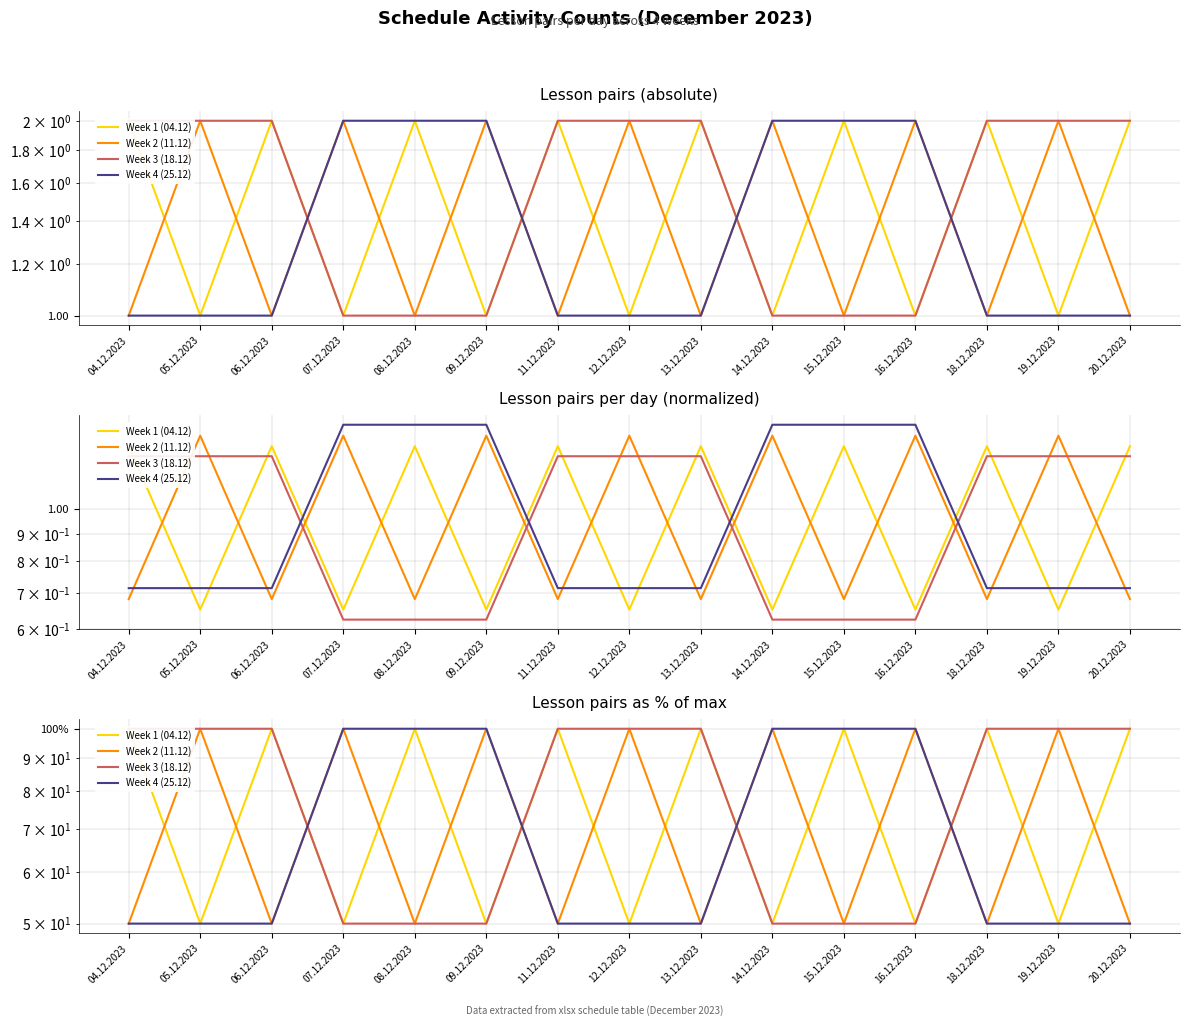

Reading right to left, what are all the values shown in this chart?

Week 1 (04.12): 20.12.2023=100	19.12.2023=50	18.12.2023=100	16.12.2023=50	15.12.2023=100	14.12.2023=50	13.12.2023=100	12.12.2023=50	11.12.2023=100	09.12.2023=50	08.12.2023=100	07.12.2023=50	06.12.2023=100	05.12.2023=50	04.12.2023=100
Week 2 (11.12): 20.12.2023=50	19.12.2023=100	18.12.2023=50	16.12.2023=100	15.12.2023=50	14.12.2023=100	13.12.2023=50	12.12.2023=100	11.12.2023=50	09.12.2023=100	08.12.2023=50	07.12.2023=100	06.12.2023=50	05.12.2023=100	04.12.2023=50
Week 3 (18.12): 20.12.2023=100	19.12.2023=100	18.12.2023=100	16.12.2023=50	15.12.2023=50	14.12.2023=50	13.12.2023=100	12.12.2023=100	11.12.2023=100	09.12.2023=50	08.12.2023=50	07.12.2023=50	06.12.2023=100	05.12.2023=100	04.12.2023=100
Week 4 (25.12): 20.12.2023=50	19.12.2023=50	18.12.2023=50	16.12.2023=100	15.12.2023=100	14.12.2023=100	13.12.2023=50	12.12.2023=50	11.12.2023=50	09.12.2023=100	08.12.2023=100	07.12.2023=100	06.12.2023=50	05.12.2023=50	04.12.2023=50